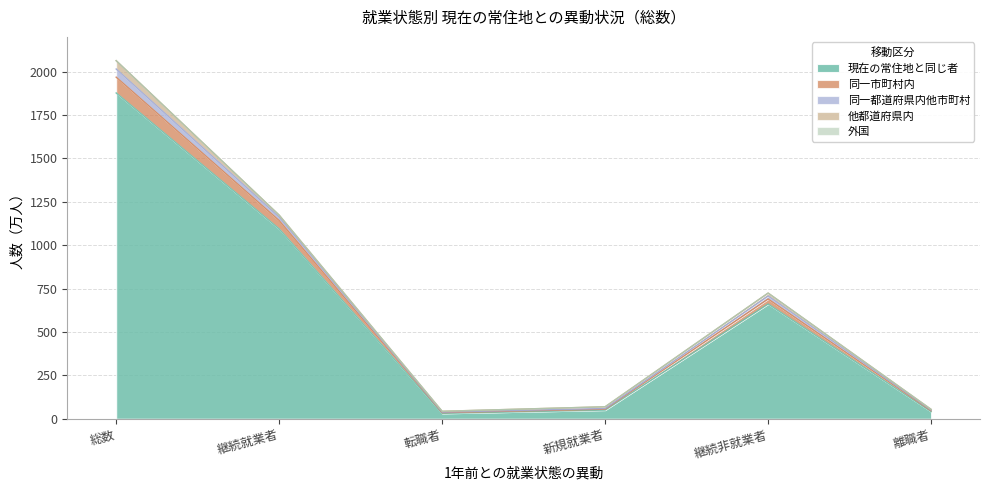

What is the difference between the maximum and minimum values in the 現在の常住地と同じ者 series?

1846